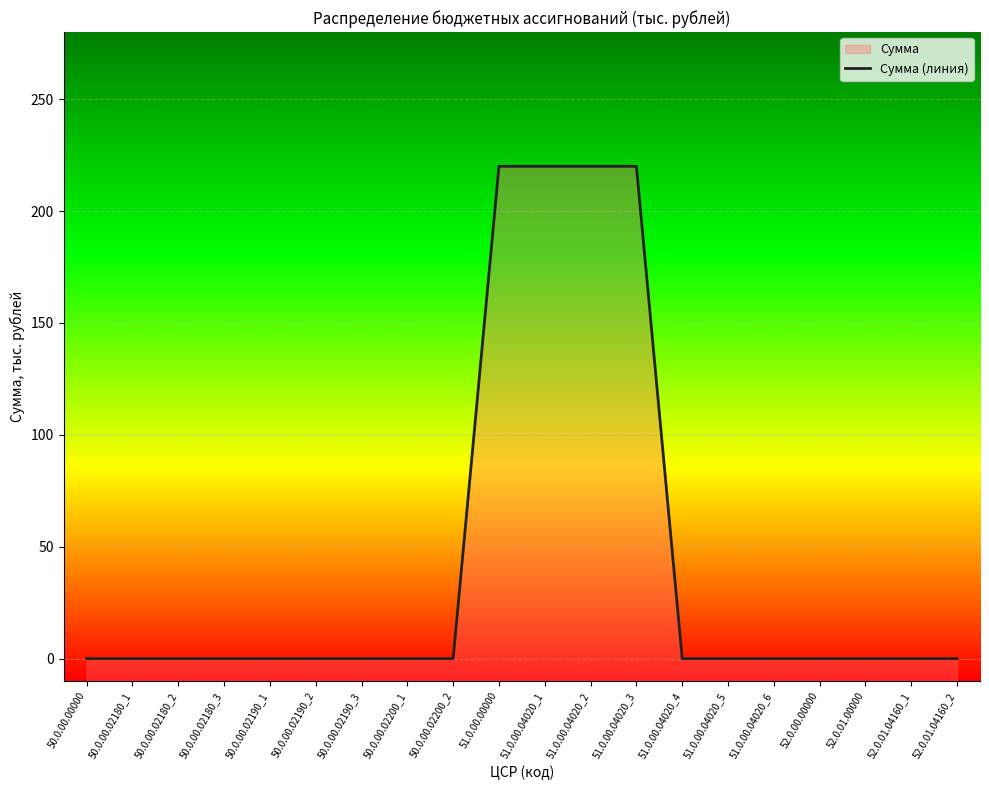

What is the difference between the maximum and second lowest values?

220